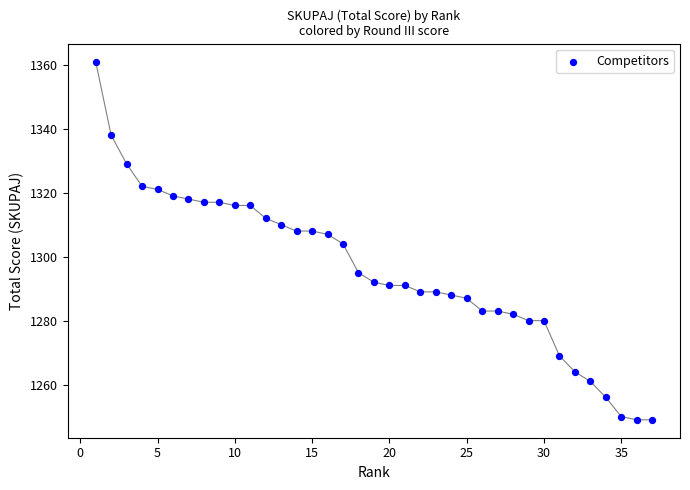

What is the range of Y values (max minus min)?

112